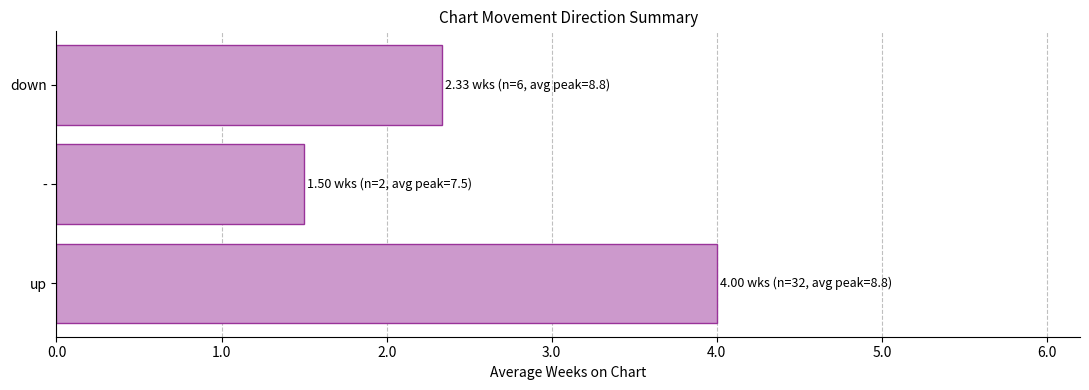

What is the smallest value displayed?

1.5